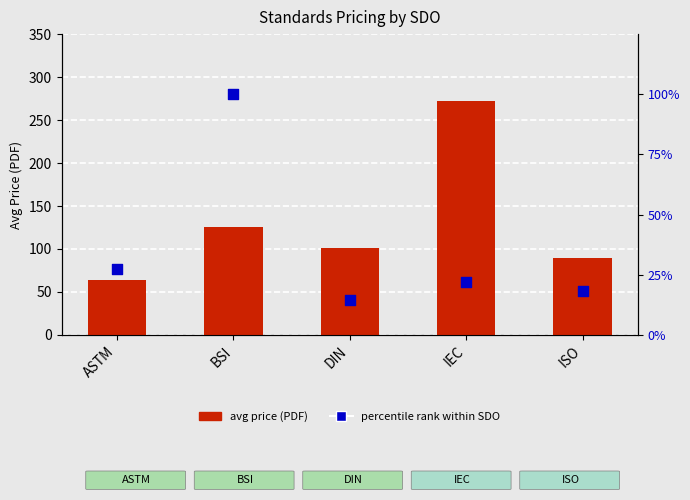

Which series has the widest spread of Y values?

avg price (PDF)